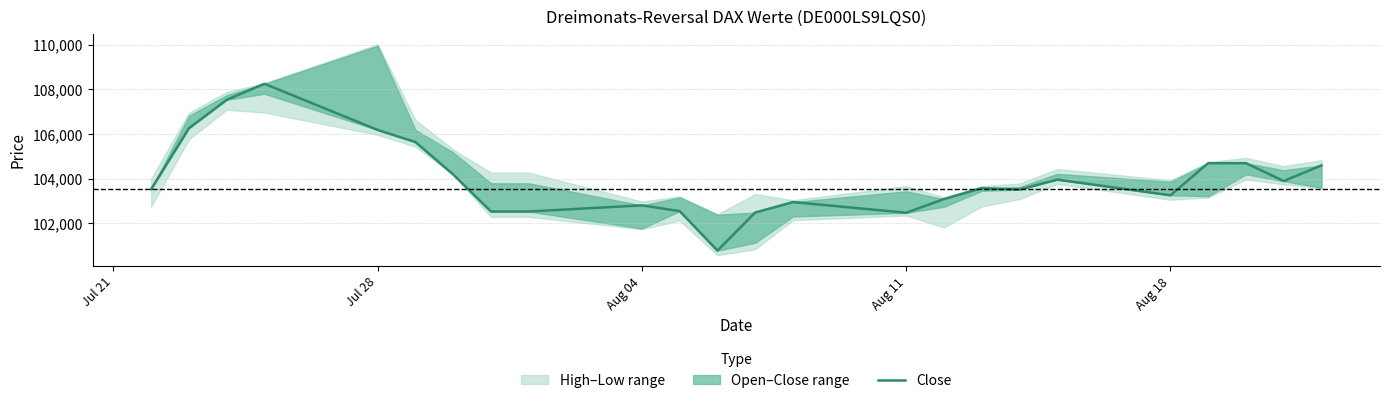

True or false: there are more than 1 points higher than both neighbors.

True